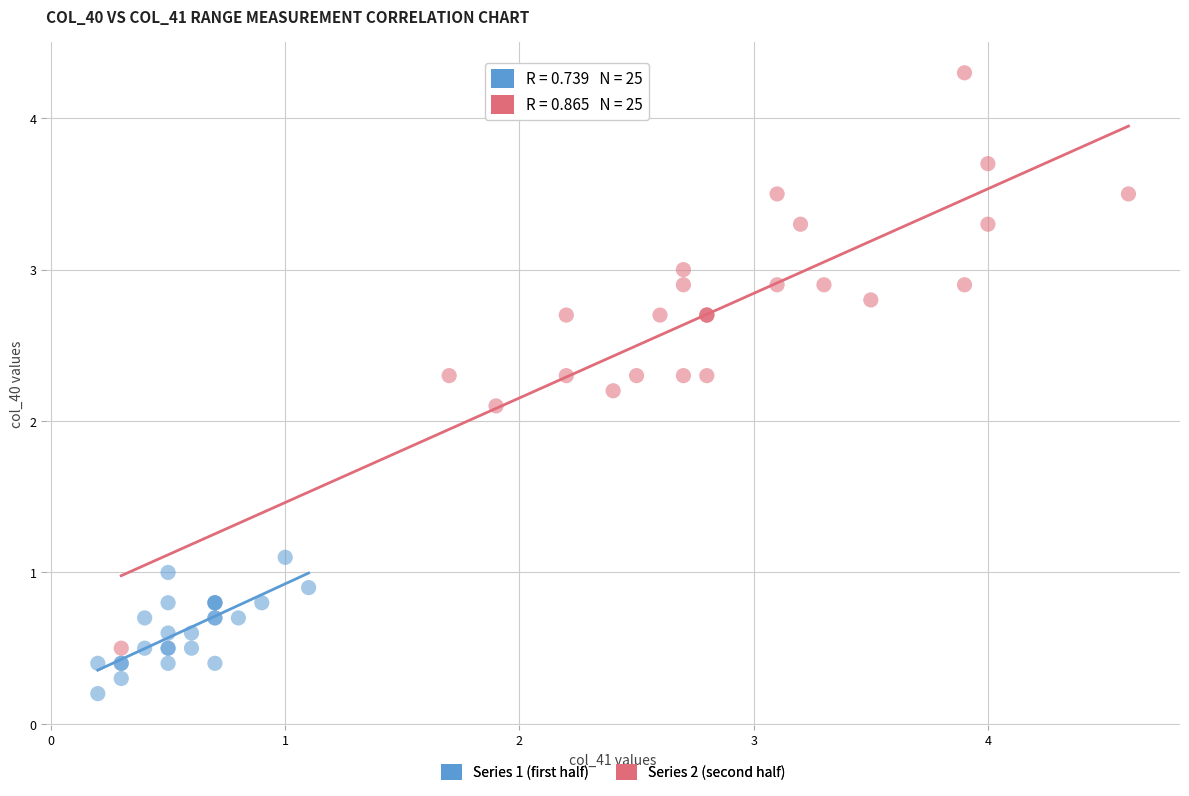

Which series reaches the maximum Y coordinate?

Series 2 (second half)